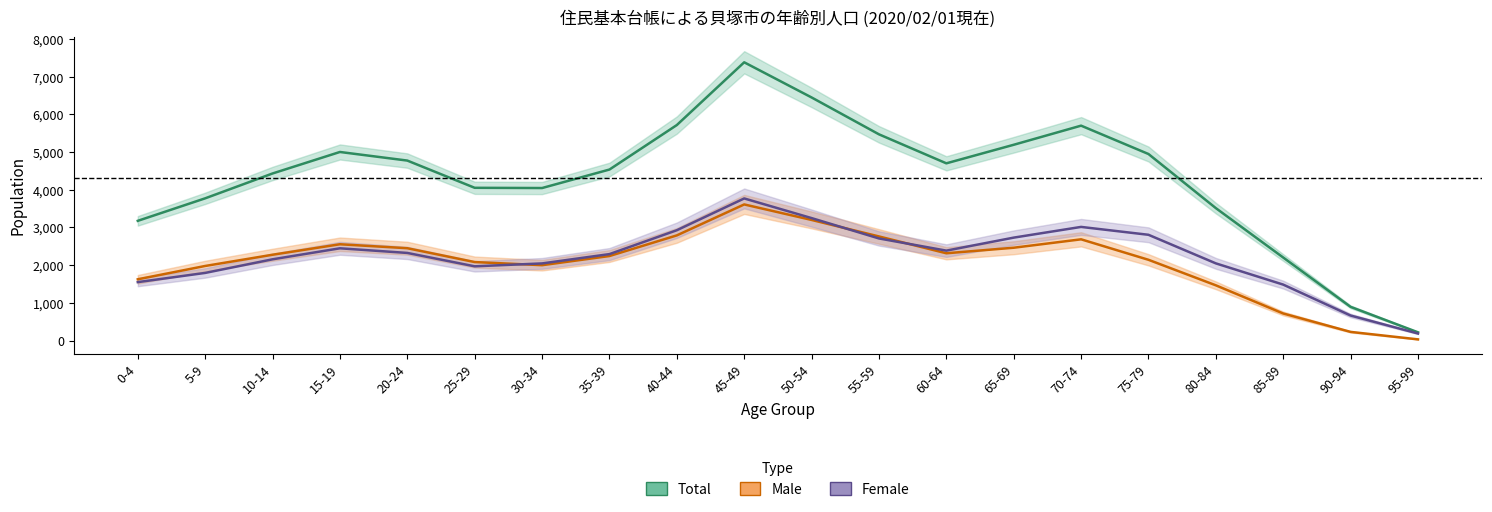

In male, how many points are lower than both neighbors (excluding endpoints)?

2